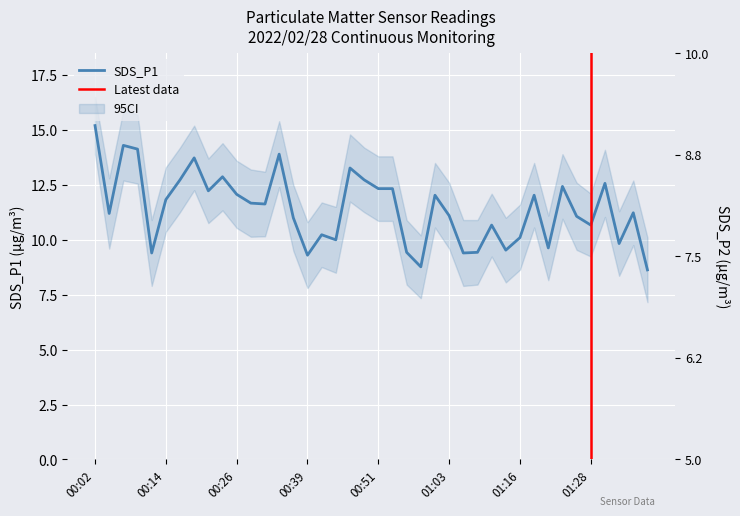

Does the chart display data point markers on the line(s)?

No